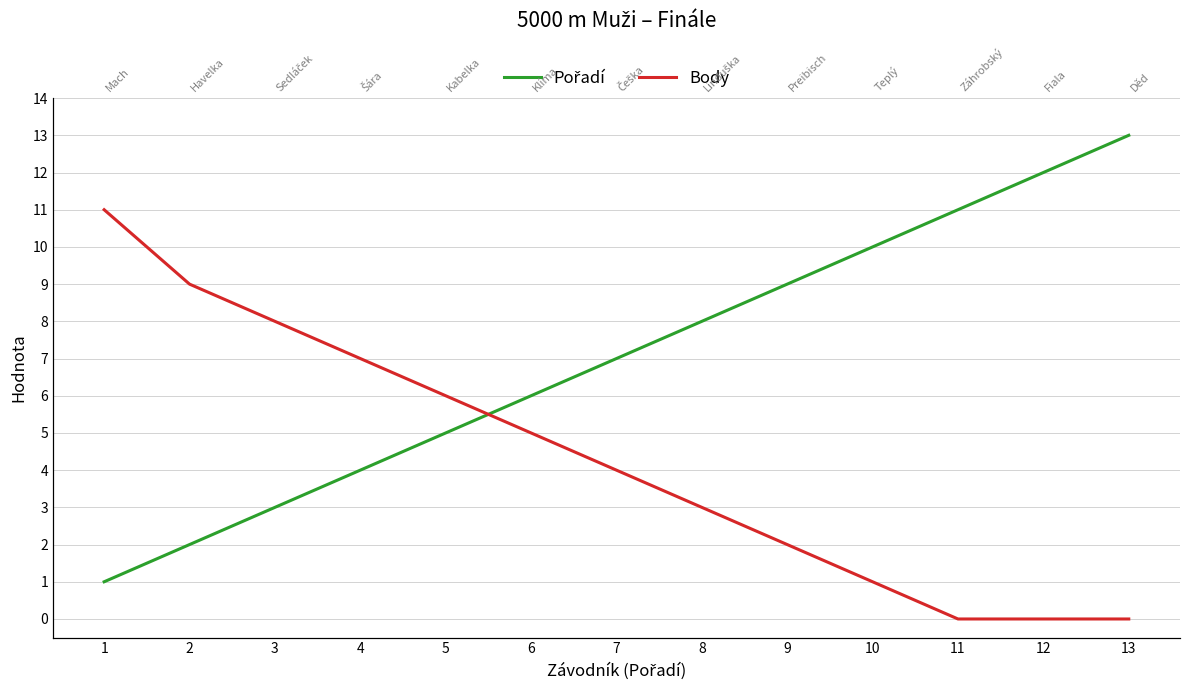

At which label does Body reach its peak?

1